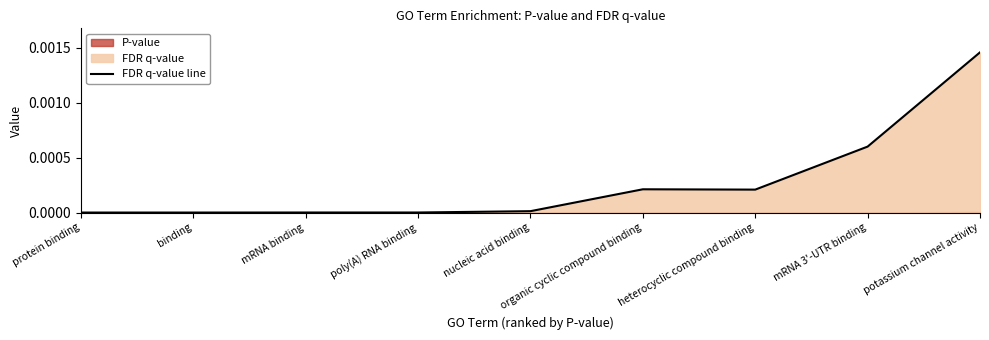

What position from the right is mRNA 3'-UTR binding?

2